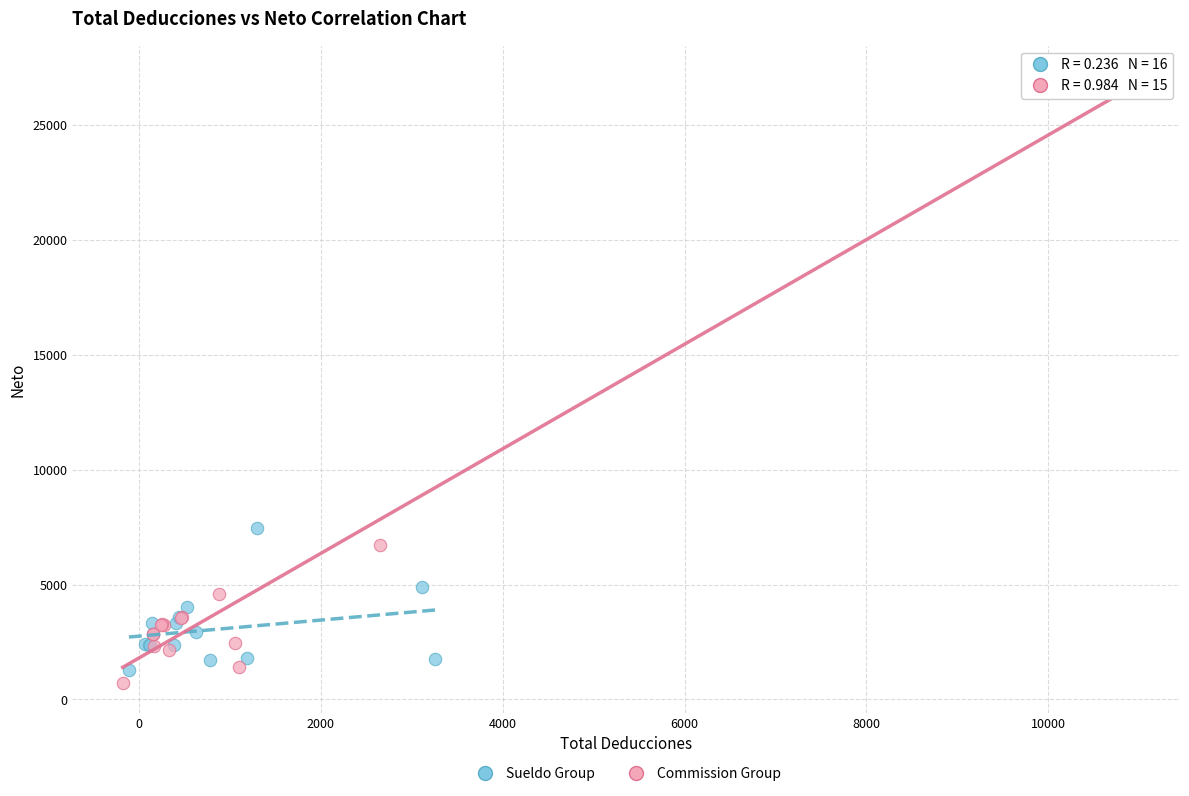

Which series has the largest Y range (max minus min)?

Commission Group